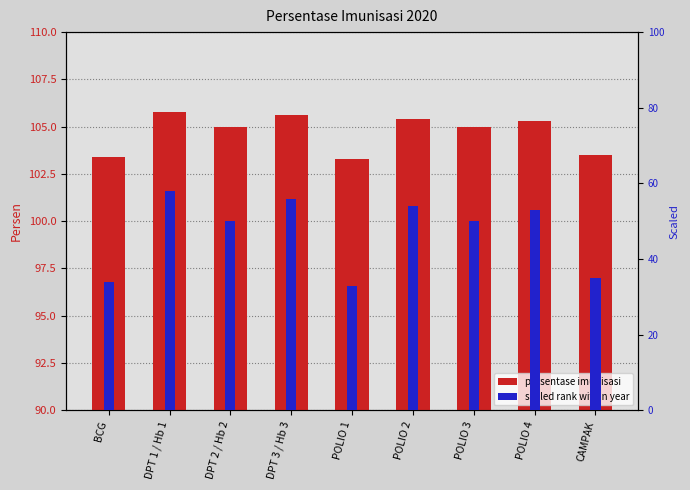

What is the sum of all values?

423.0